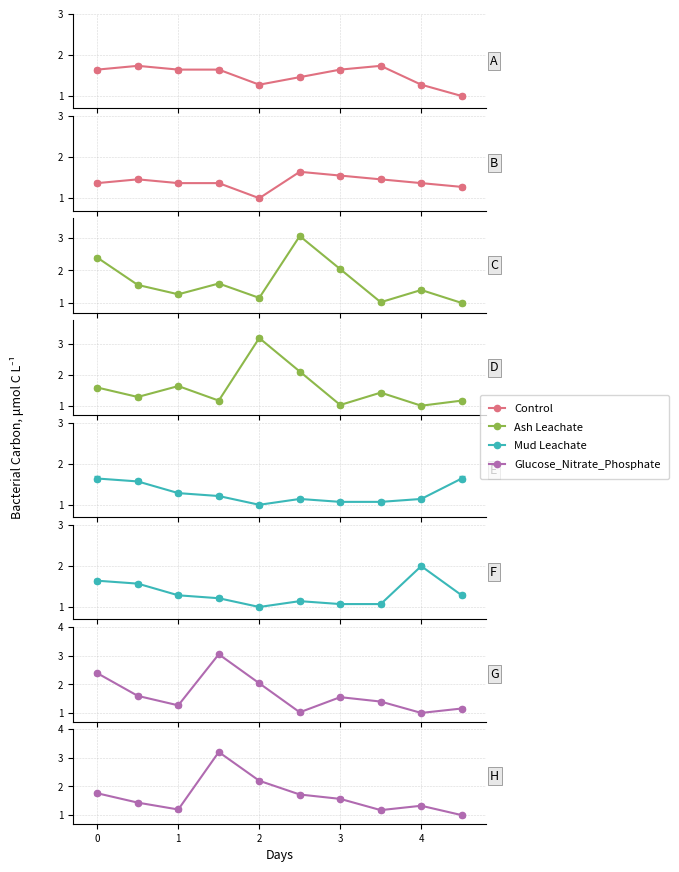

True or false: Ash Leachate has more than 1 interior local peaks.

True